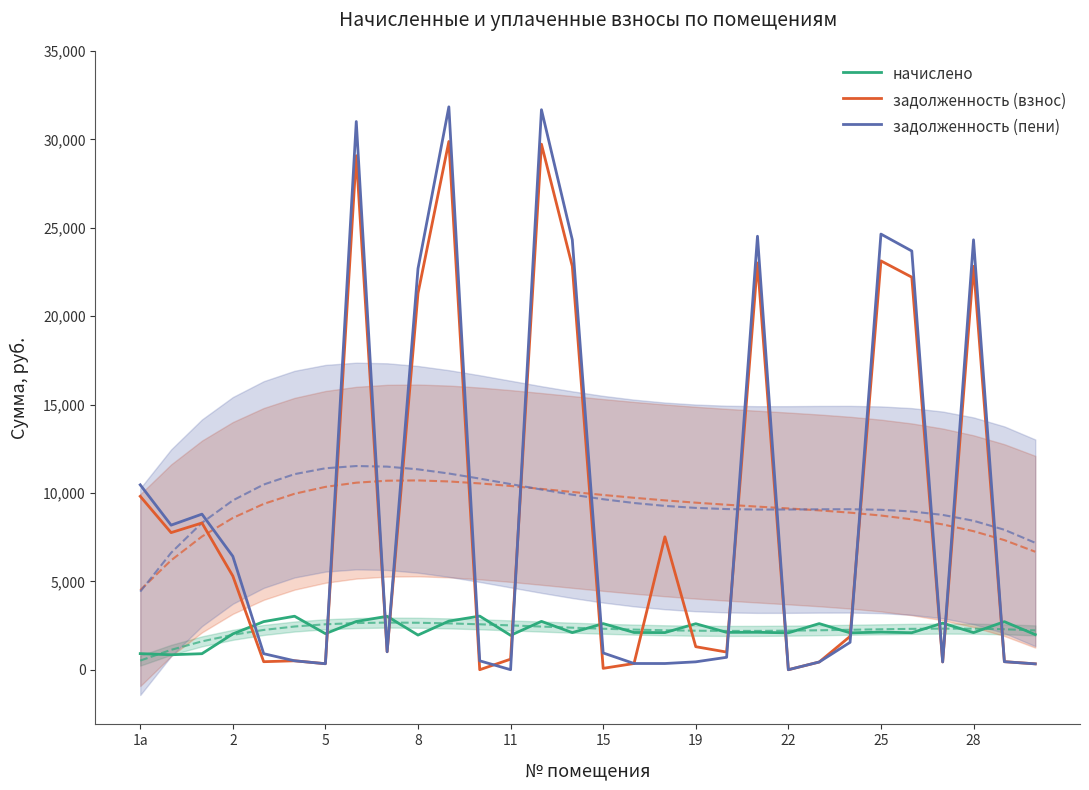

Which series ends up on top after the final intersection of задолженность (пени) and начислено?

начислено